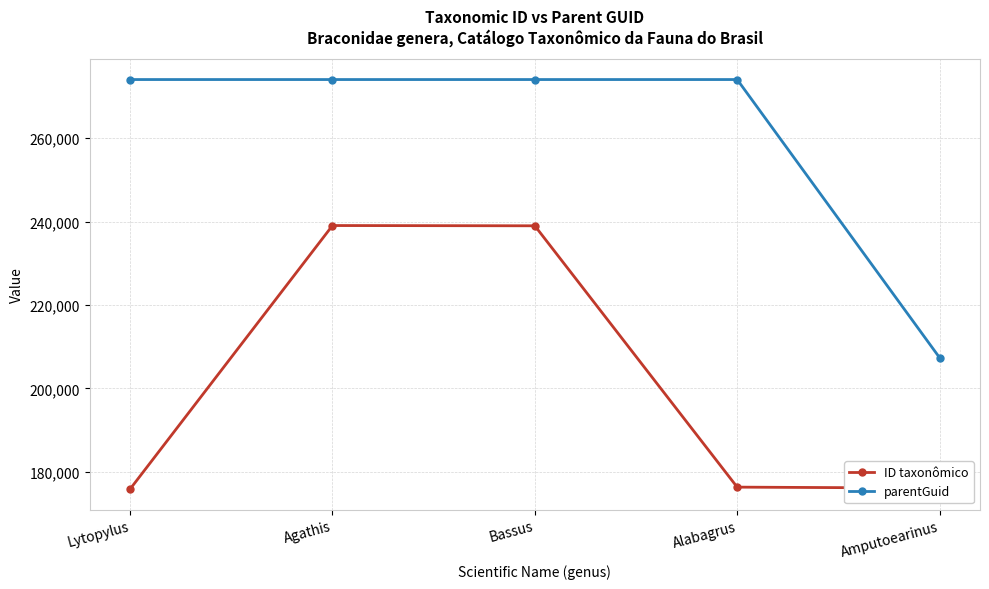

The ID taxonômico series shows 115455 at Amputoearinus. True or false?

False